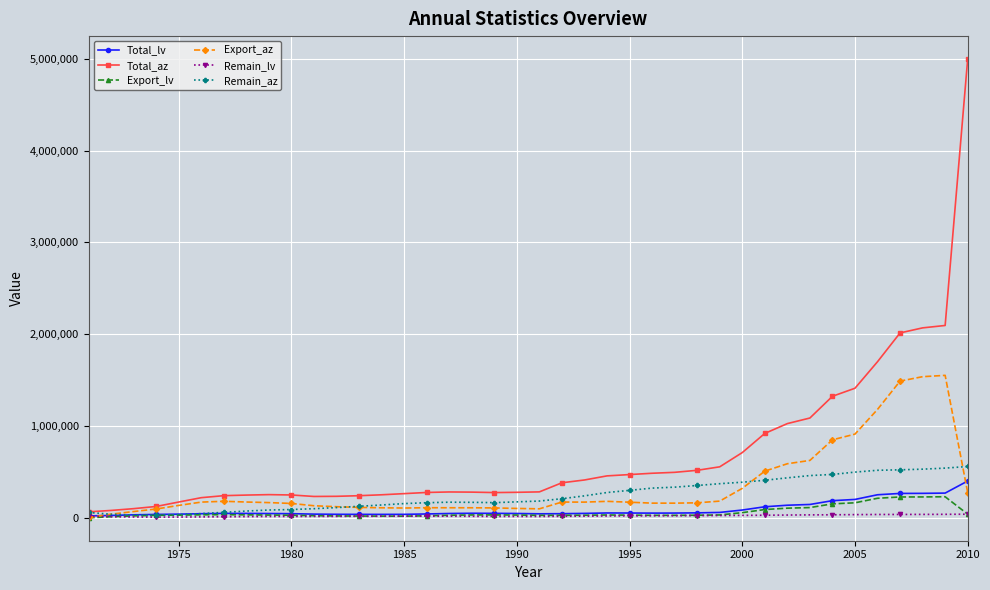

What are all the series names shown in the legend?

Total_lv, Total_az, Export_lv, Export_az, Remain_lv, Remain_az